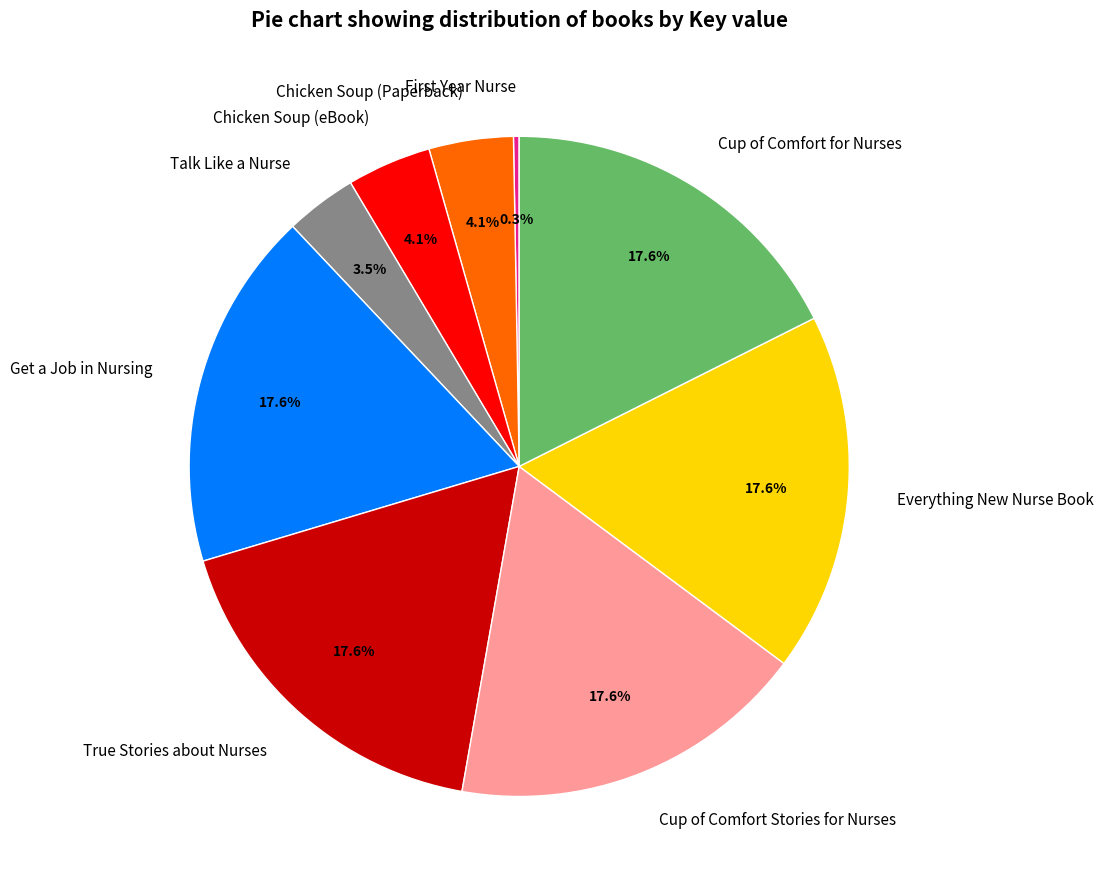

Approximately how many times larger is the value at True Stories about Nurses compared to Cup of Comfort Stories for Nurses?

1.0